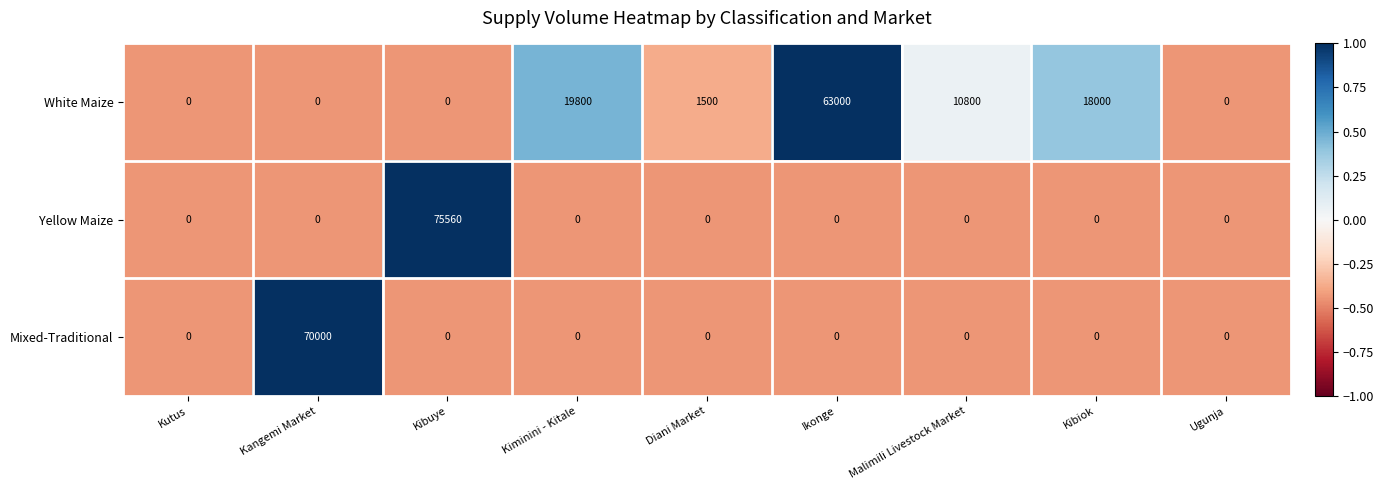

Count the number of data series in this chart.

3